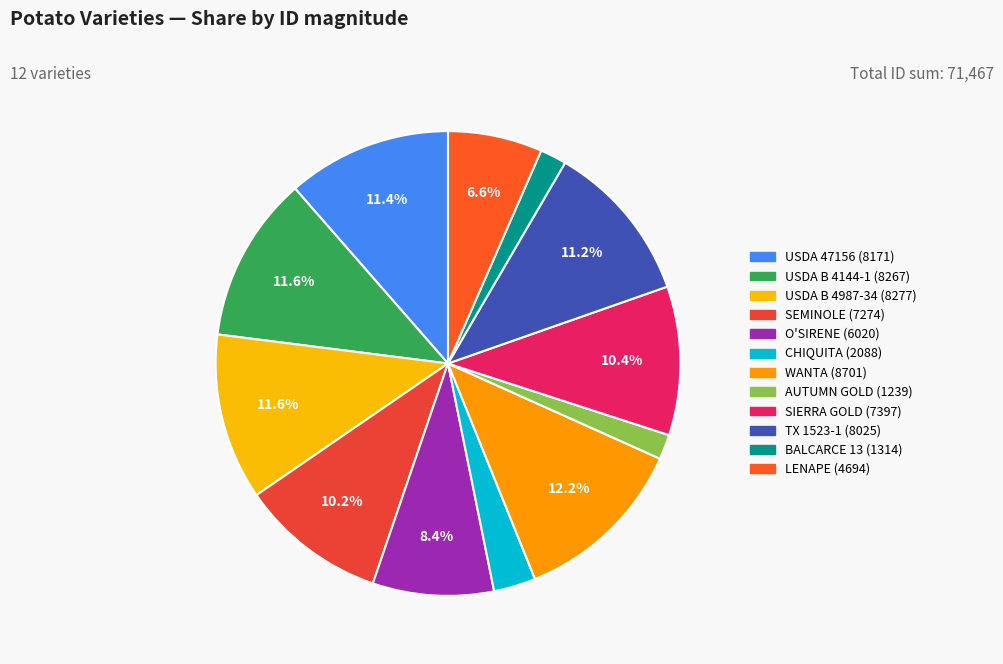

Does any single category account for the majority?

No